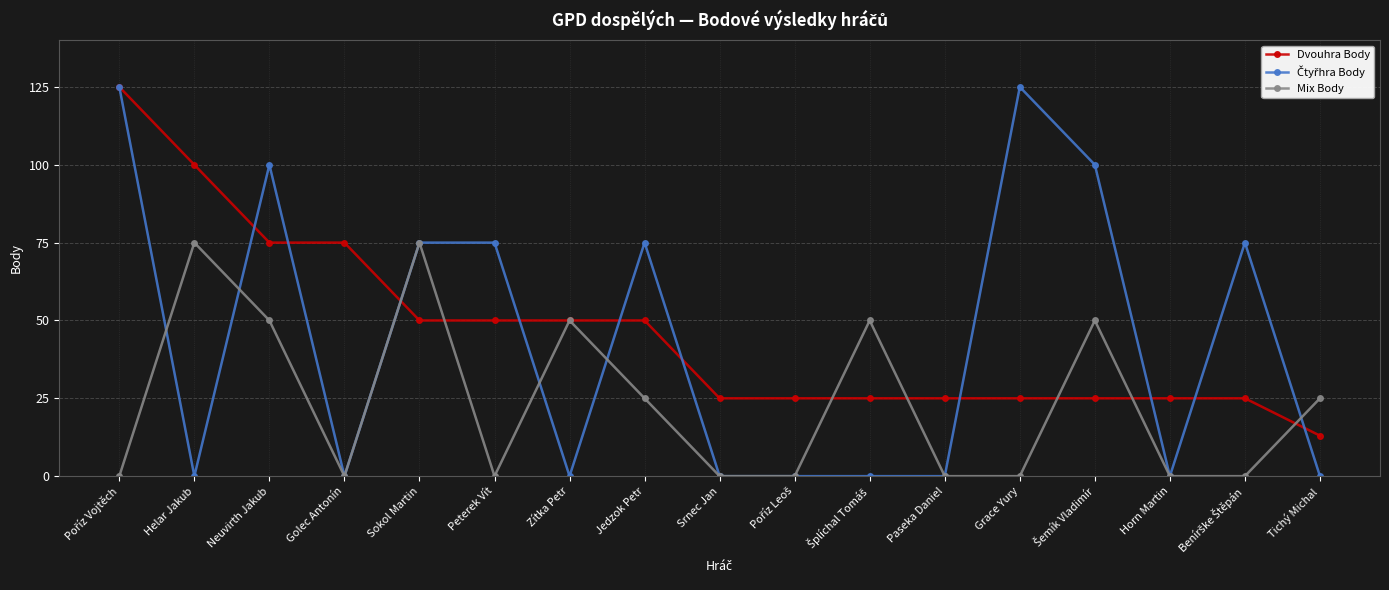

What is the approximate value of Dvouhra Body at Sokol Martin, to the nearest 10?

50